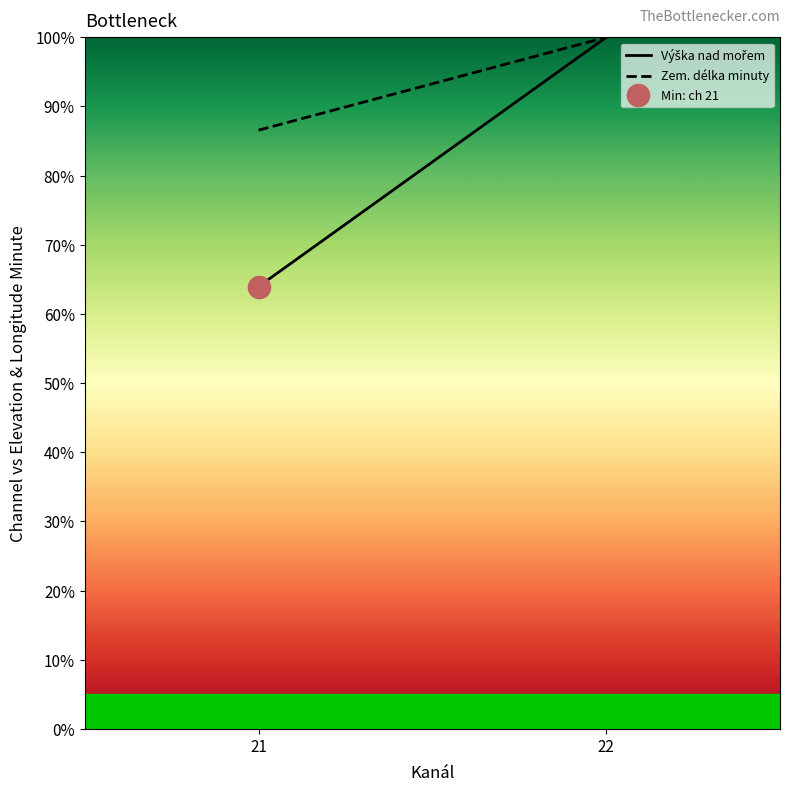

Which series has the largest total across all categories?

Zem. délka minuty